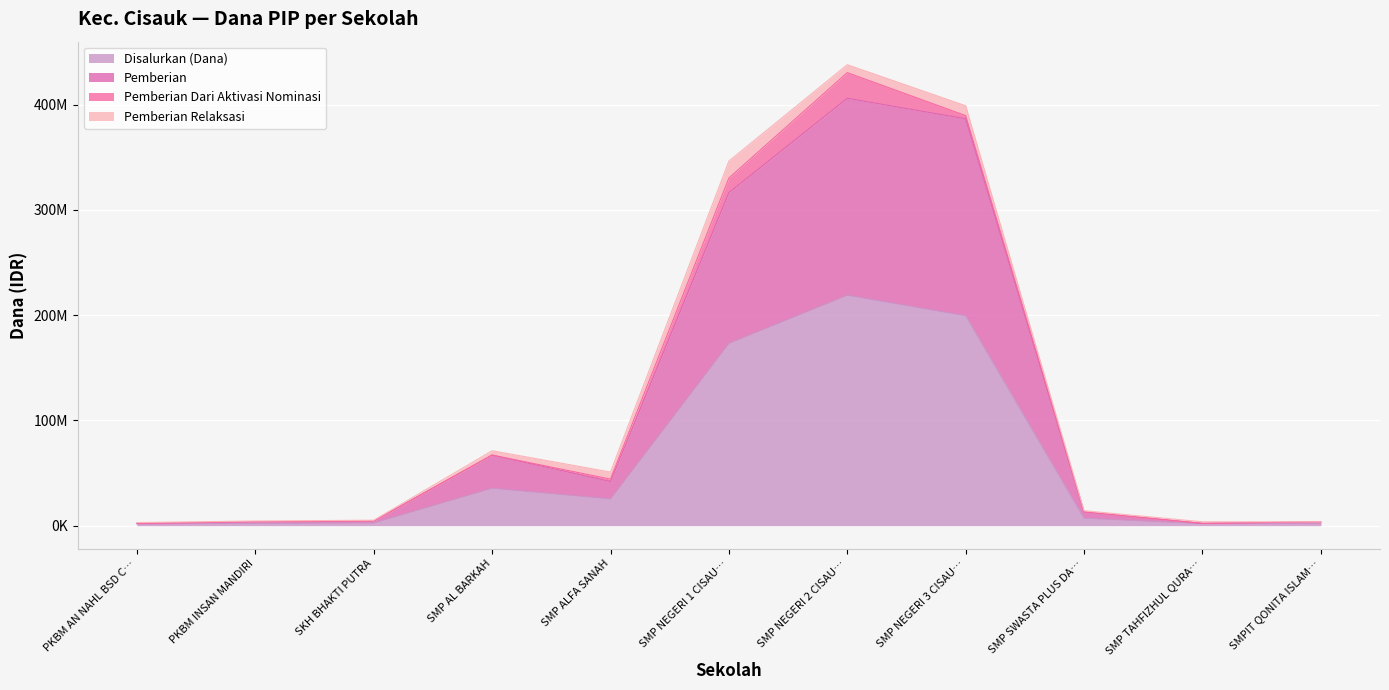

How many values in the Disalurkan (Dana) series exceed 7125000?

5